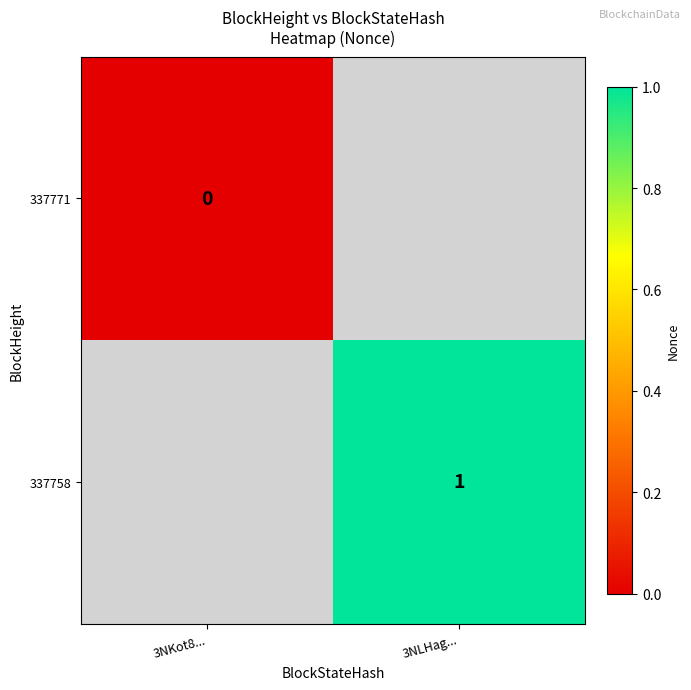

True or false: 337758 has a value of 1 at 3NLHag....

True